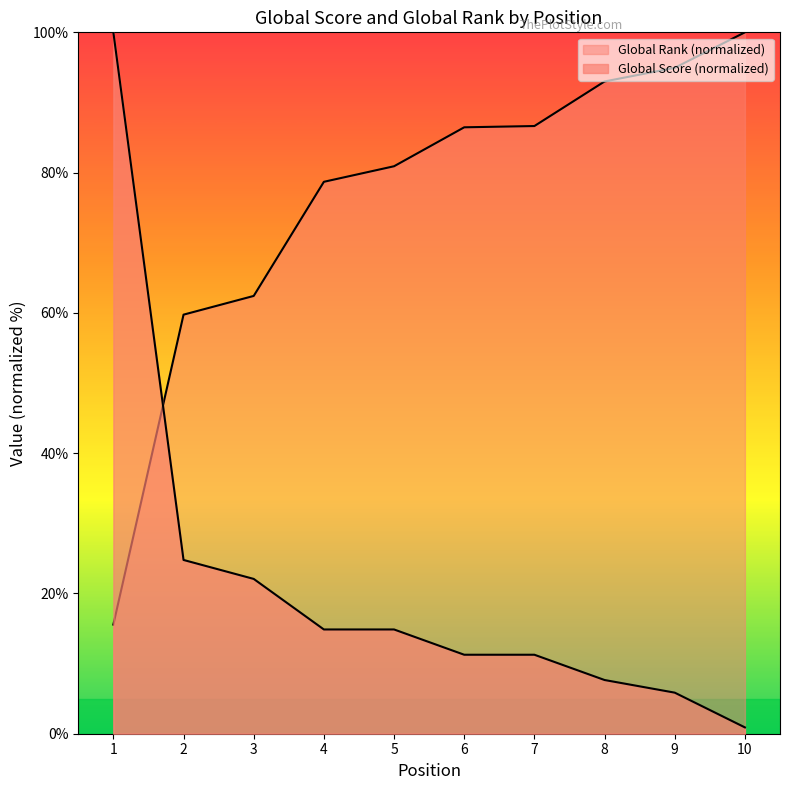

Reading left to right, transcribe all the data shown in this chart.

Global Score: 100.0	24.8	22.1	14.9	14.9	11.3	11.3	7.7	5.9	0.9
Global Rank: 15.6	59.7	62.4	78.7	80.9	86.5	86.6	93.0	94.9	100.0